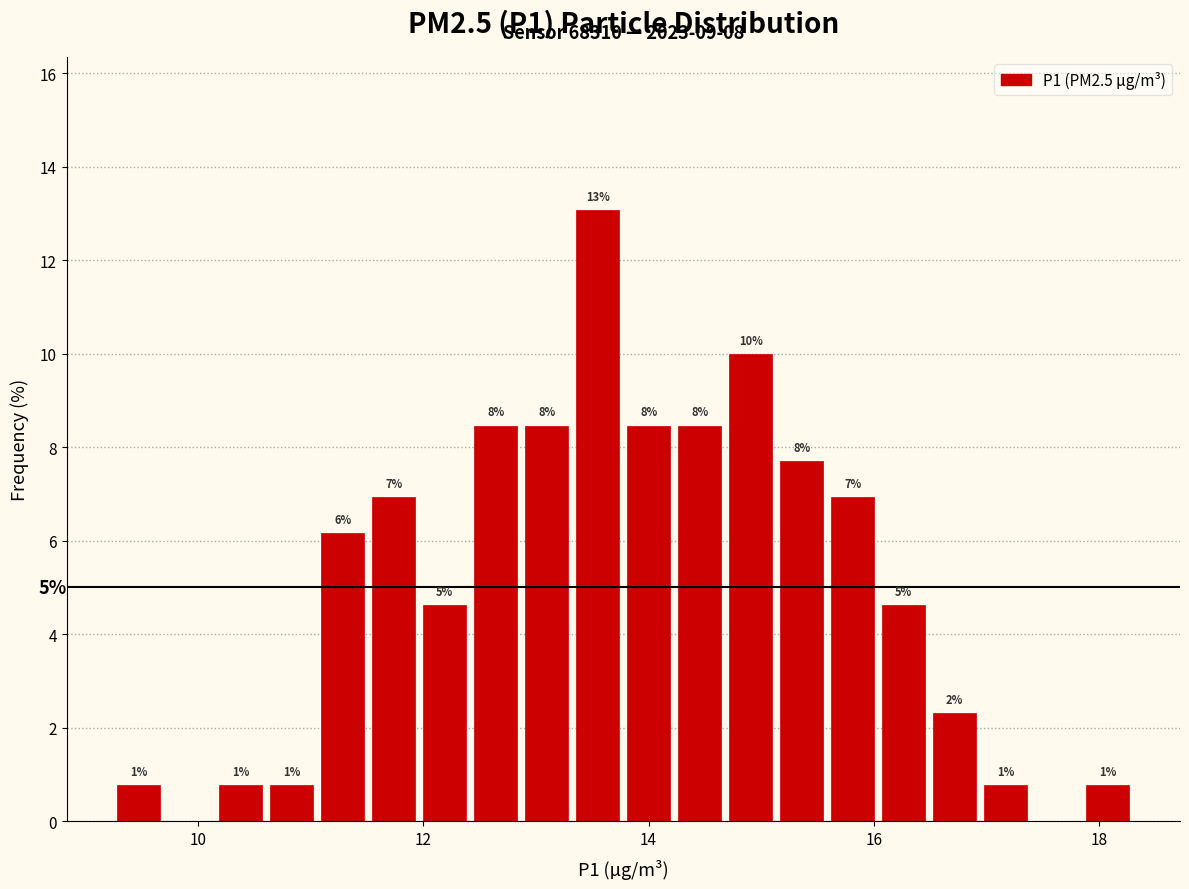

Read against the x-axis, roughly where is the centre of the tallest bar?

13.6